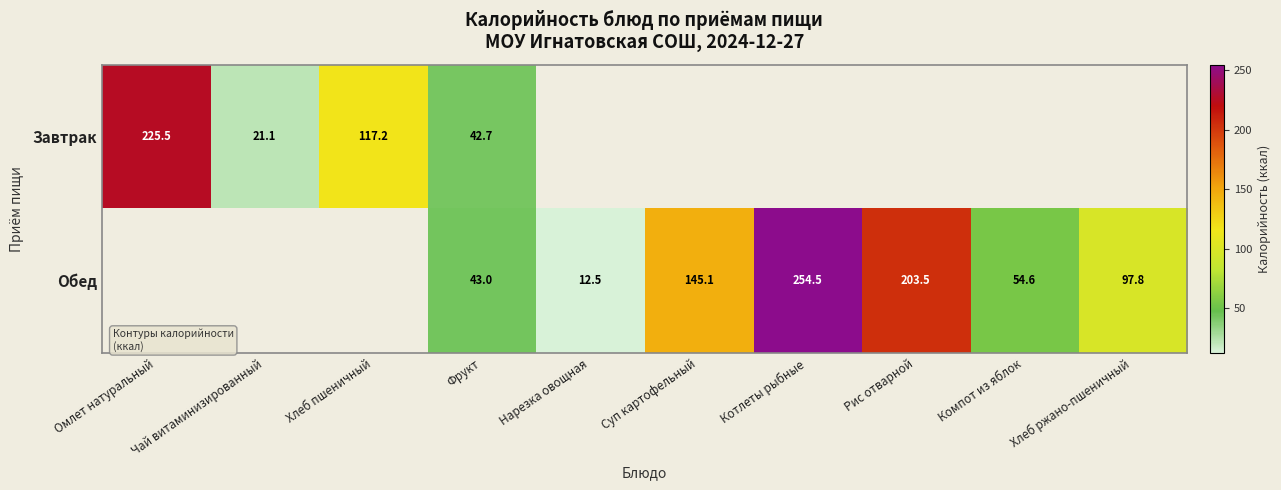

The Обед series shows 312.8 at Рис отварной. True or false?

False